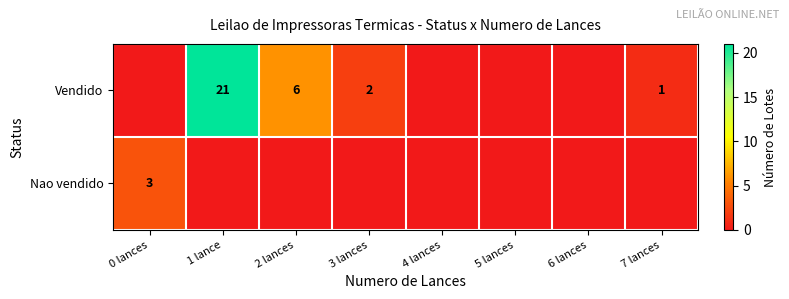

The Nao vendido series shows 4 at 0 lances. True or false?

False